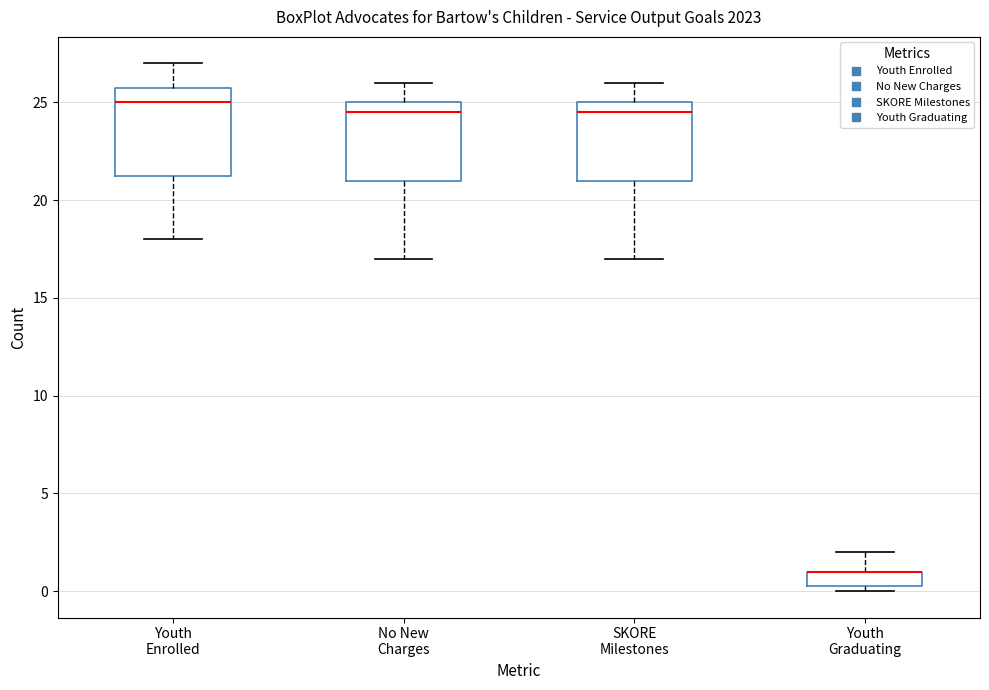

Where is the upper edge of the box for SKORE Milestones on the y-axis? The values are not printed on the chart, so give them approximately, as read against the axis.

25.0